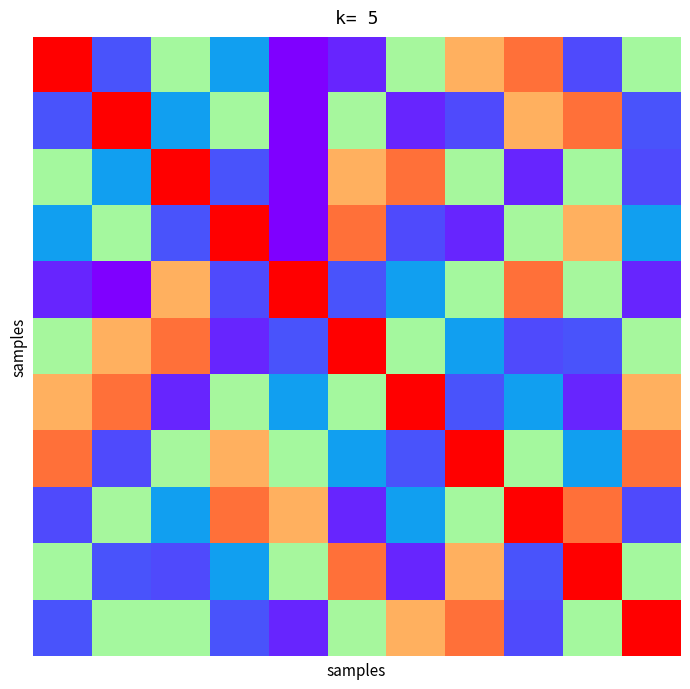

At how many categories does at least one series exceed 188?

11